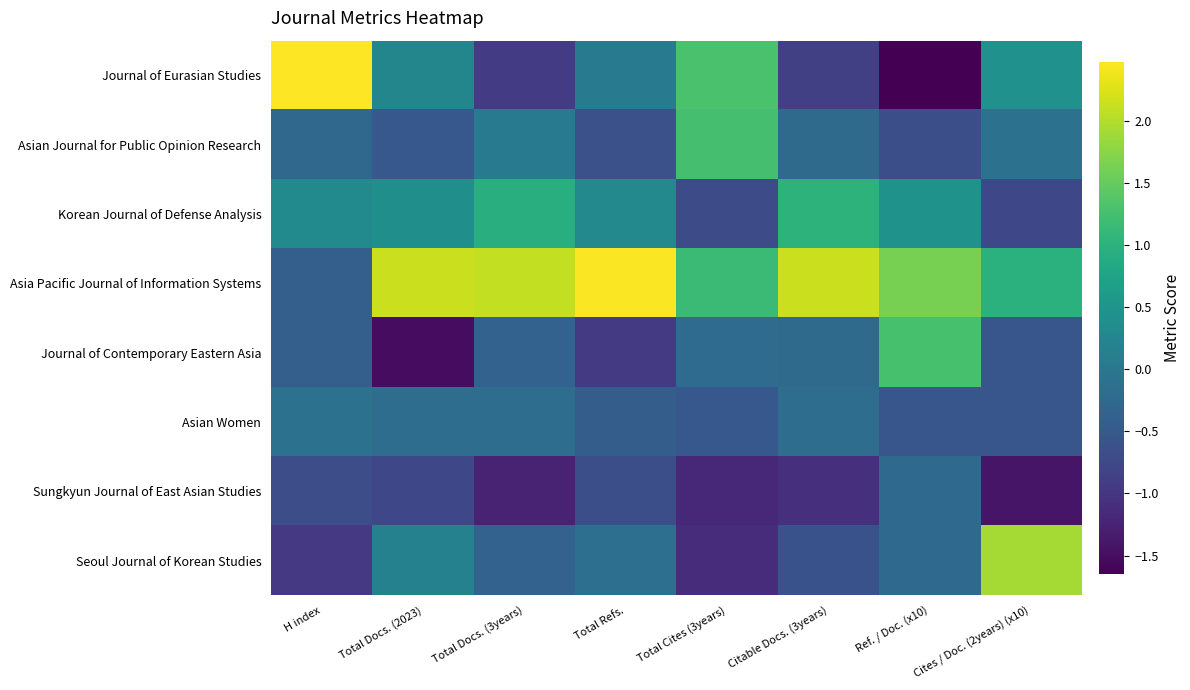

Which series has the largest range (max minus min)?

Journal of Eurasian Studies